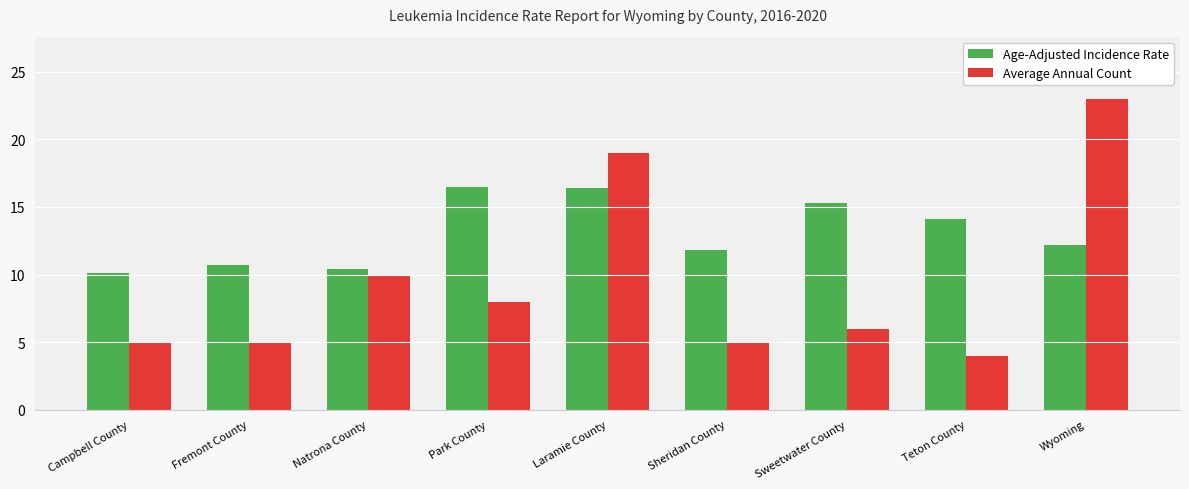

Which series has the widest spread of values?

Average Annual Count